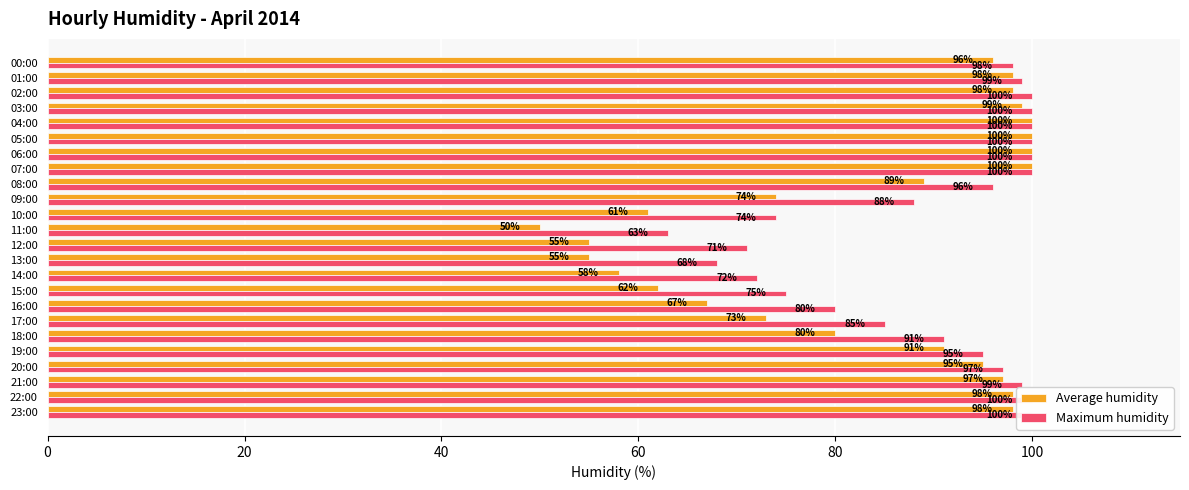

What are all the series names shown in the legend?

Average humidity, Maximum humidity